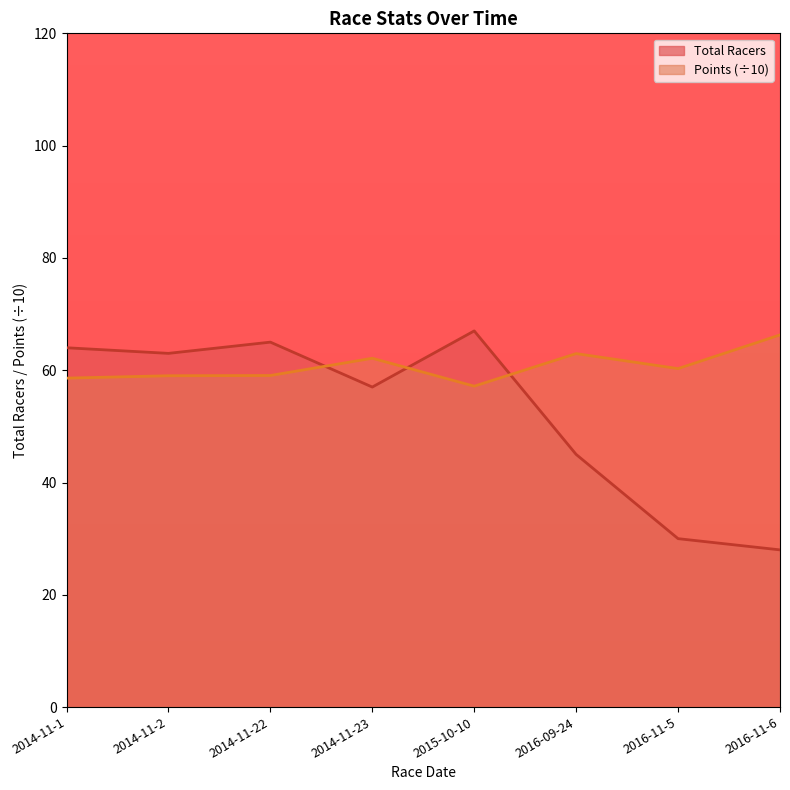

Which label corresponds to the largest value in the chart?

2015-10-10